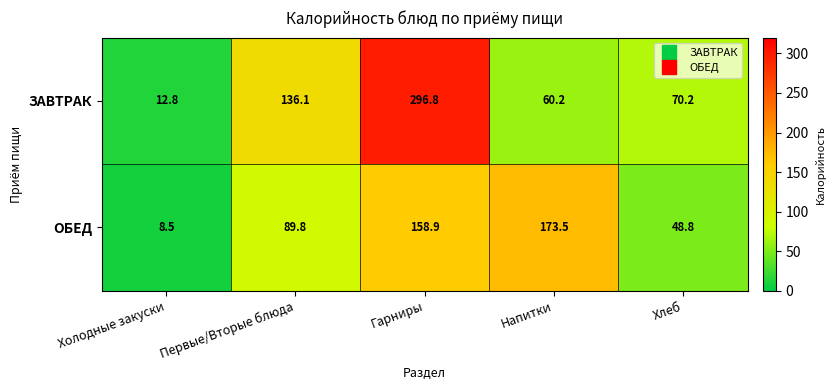

List the labels in order of ОБЕД value, smallest first.

Холодные закуски, Хлеб, Первые/Вторые блюда, Гарниры, Напитки